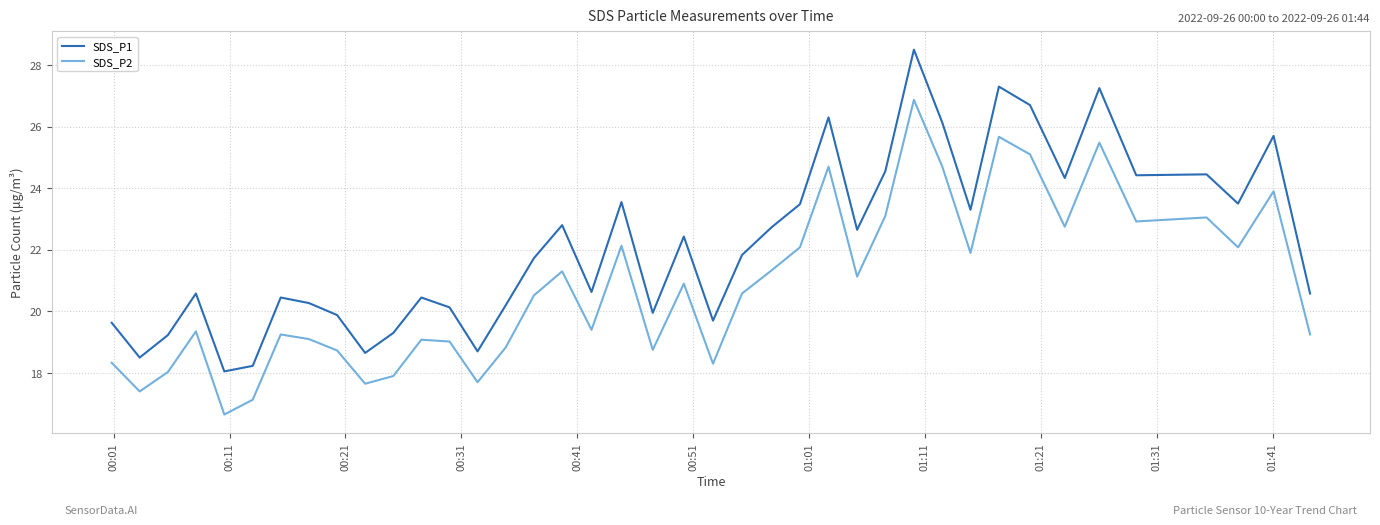

True or false: SDS_P1 and SDS_P2 intersect in this chart.

False